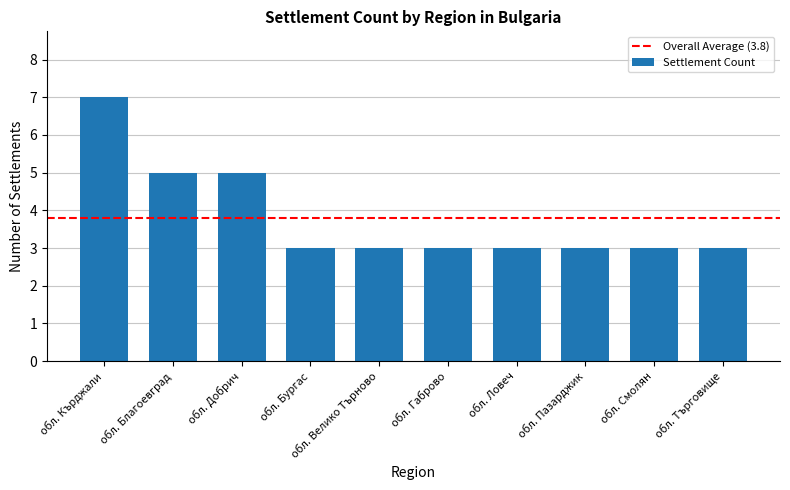

What is the difference between the second highest and second lowest values?

2